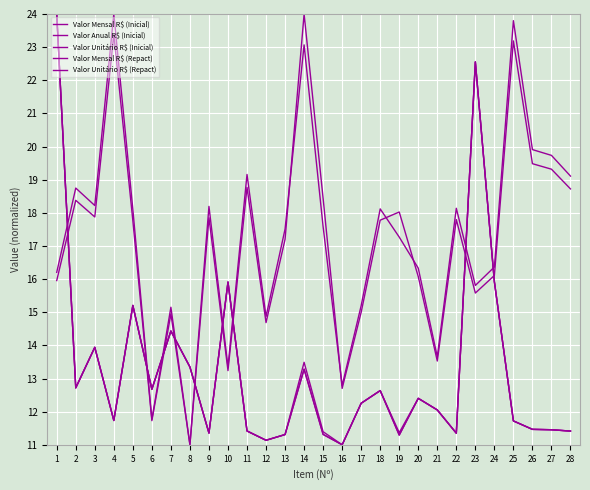

At which category is the sum across all series the highest?

1